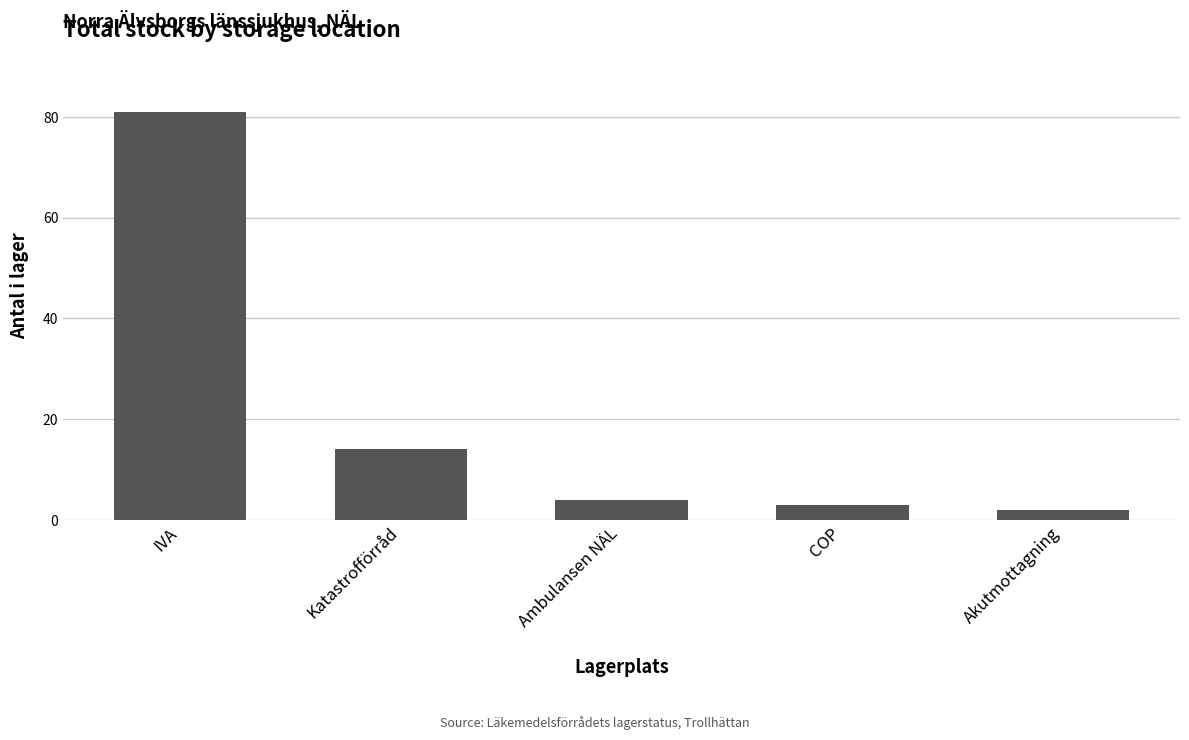

The chart shows a value of 7 at Ambulansen NÄL. True or false?

False